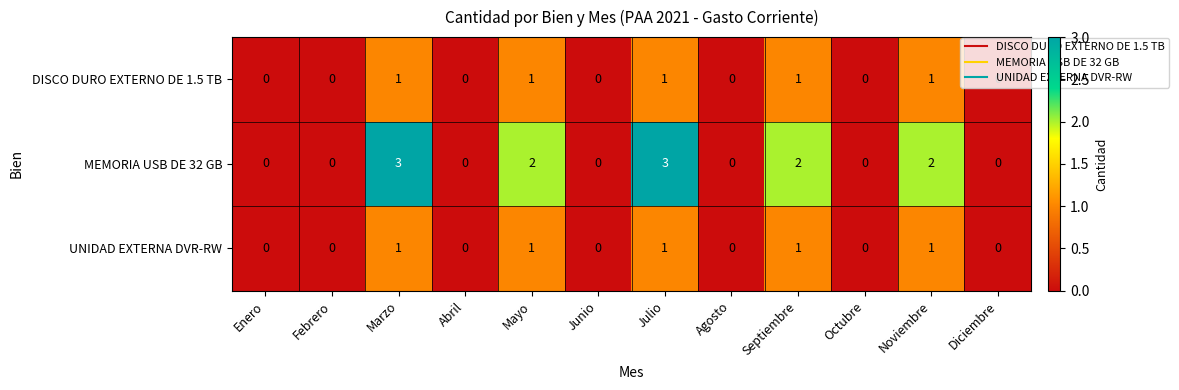

What is the sum of all UNIDAD EXTERNA DVR-RW values?

5